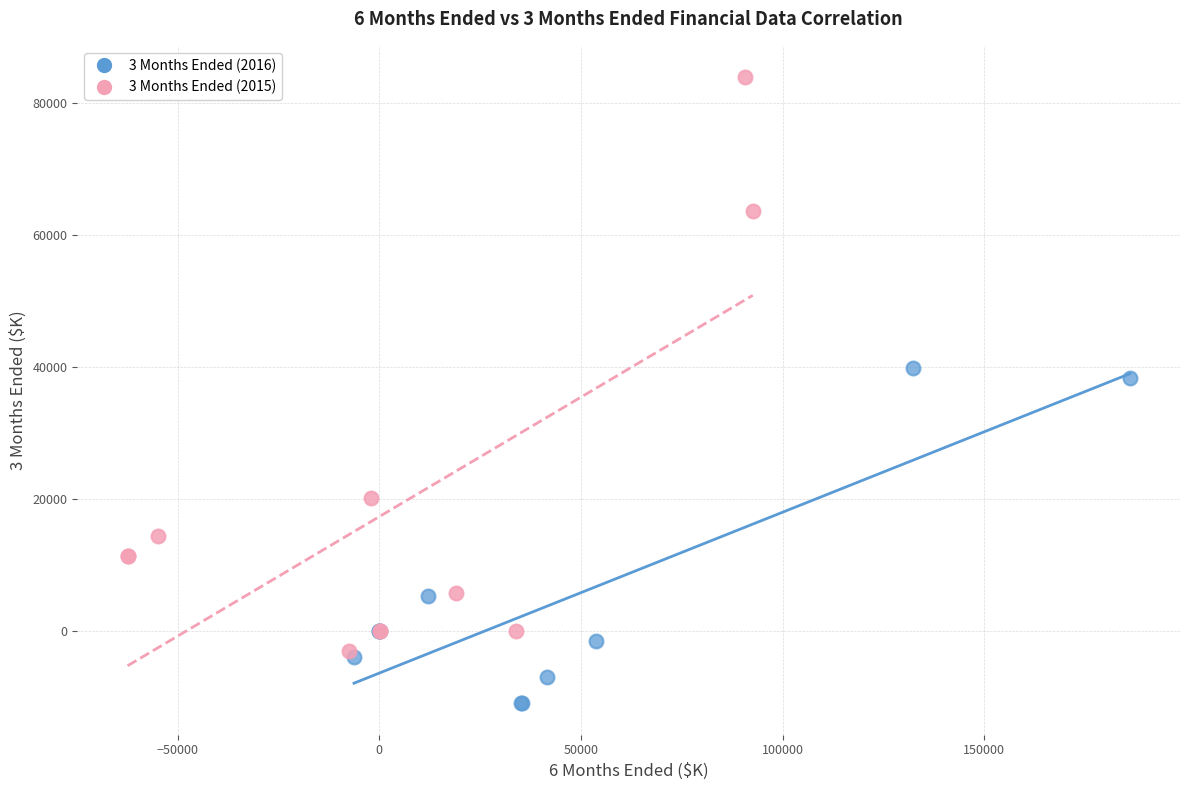

Which series has the widest spread of Y values?

3 Months Ended (2015)